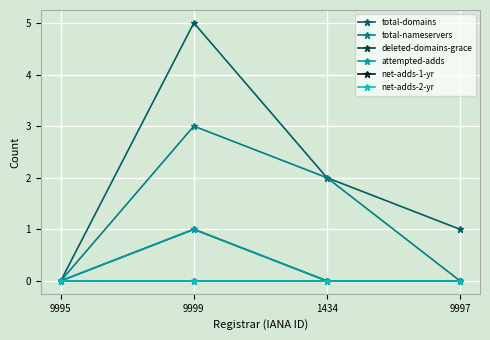

True or false: total-nameservers and deleted-domains-grace intersect in this chart.

False